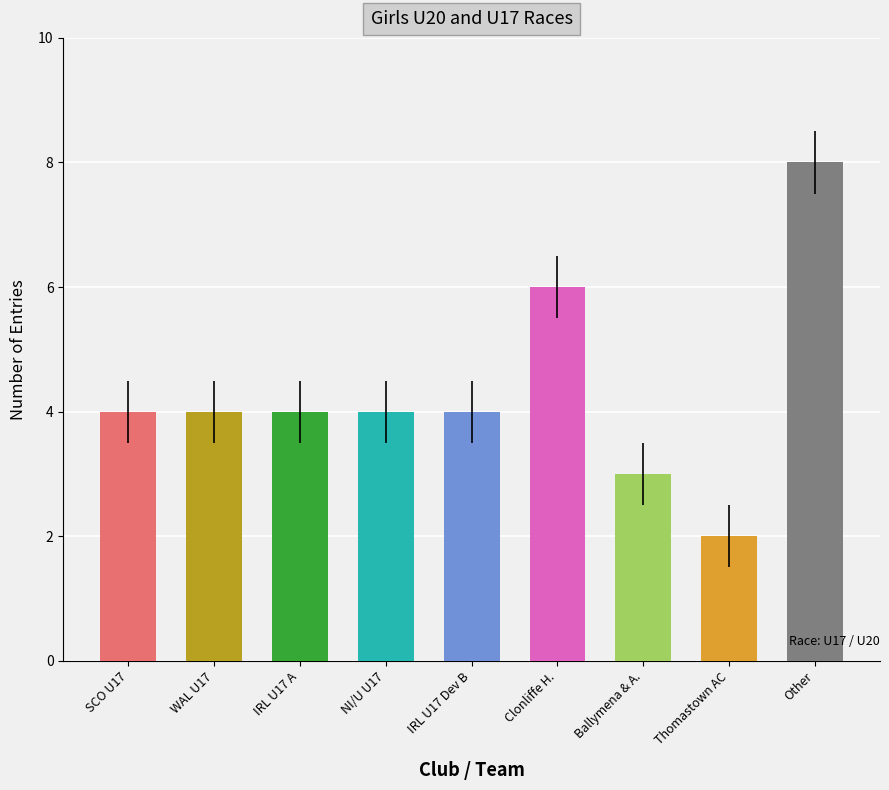

How many data points are less than 4?

2